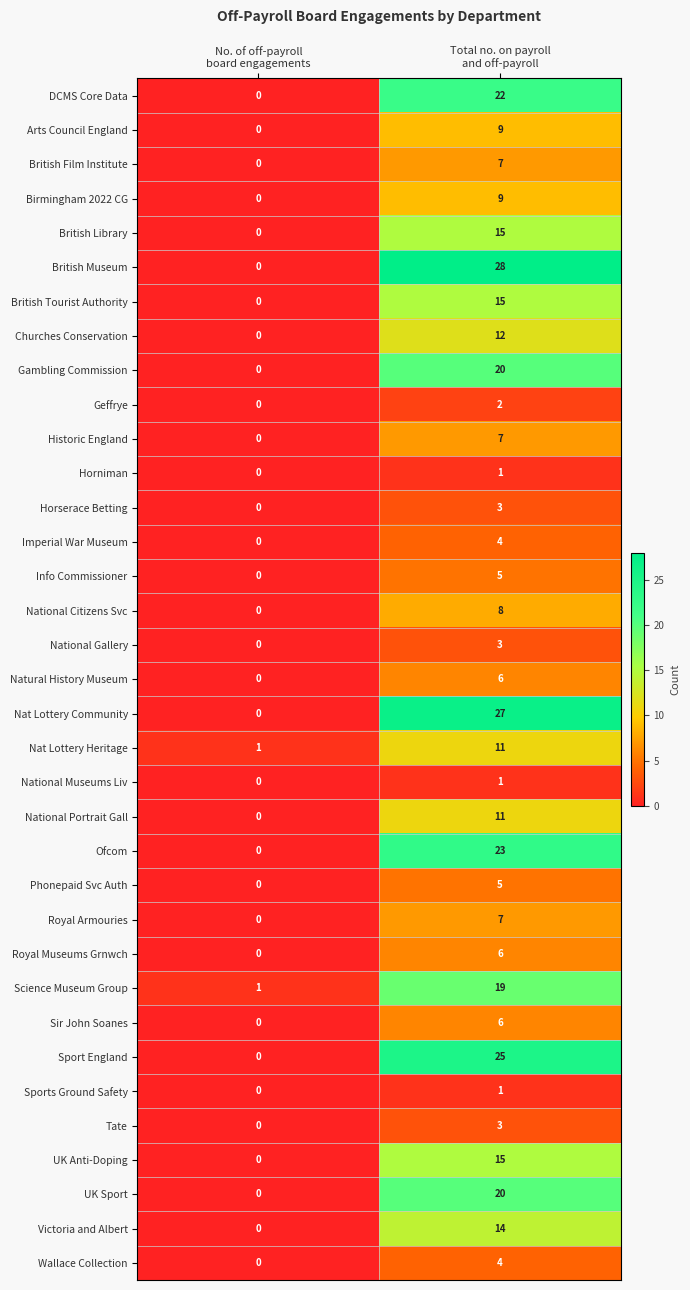

Which series has the largest total across all categories?

British Museum